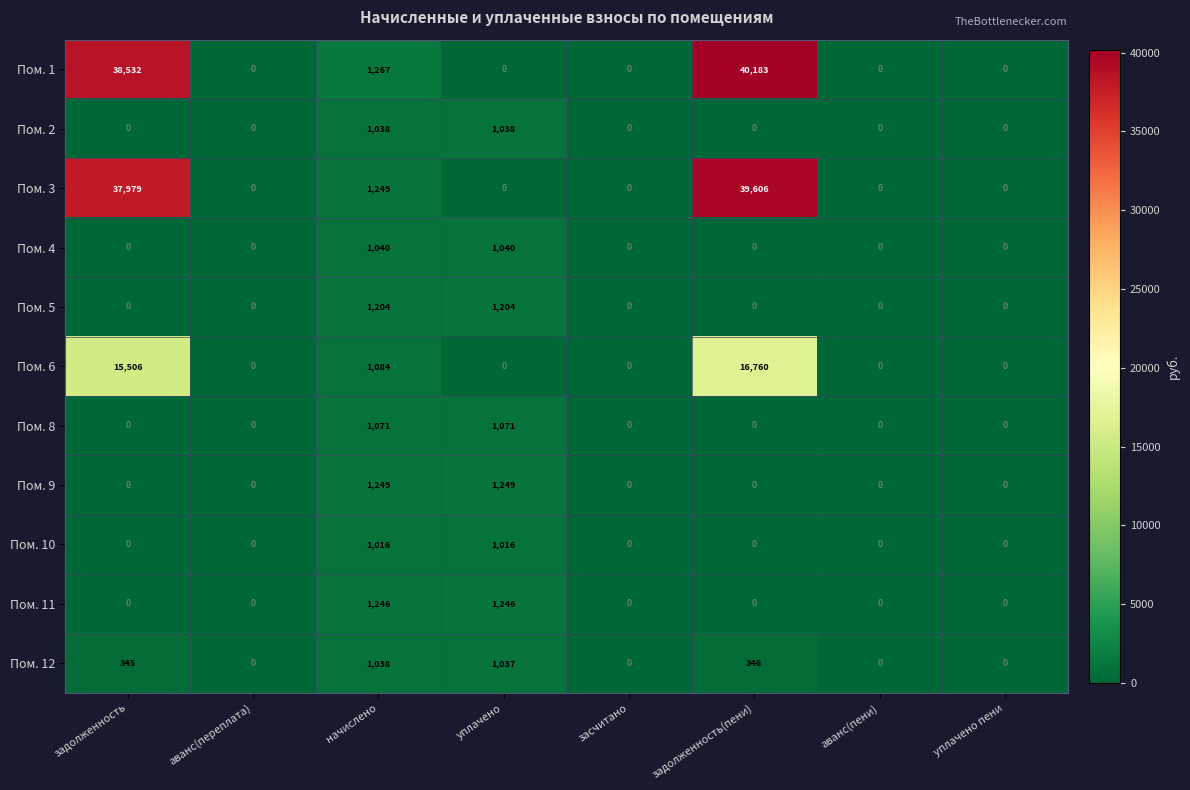

What is the greatest value displayed?

40183